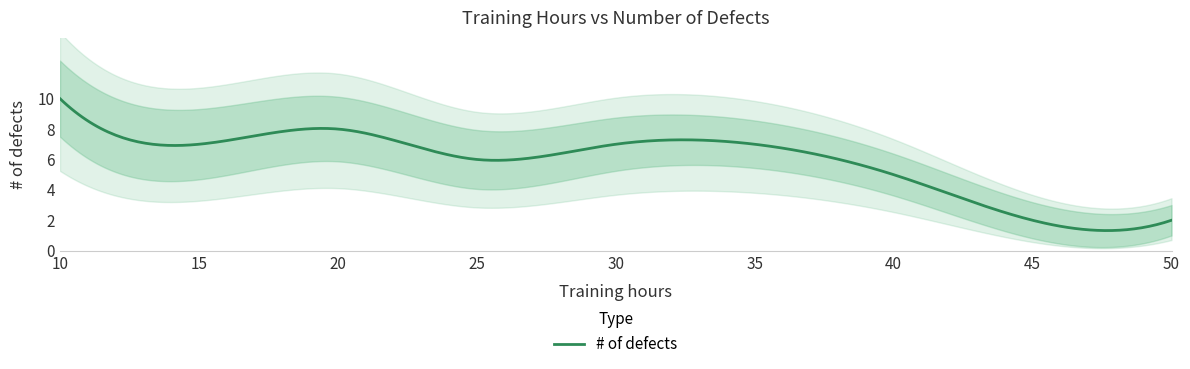

What is the sum of all values?

54